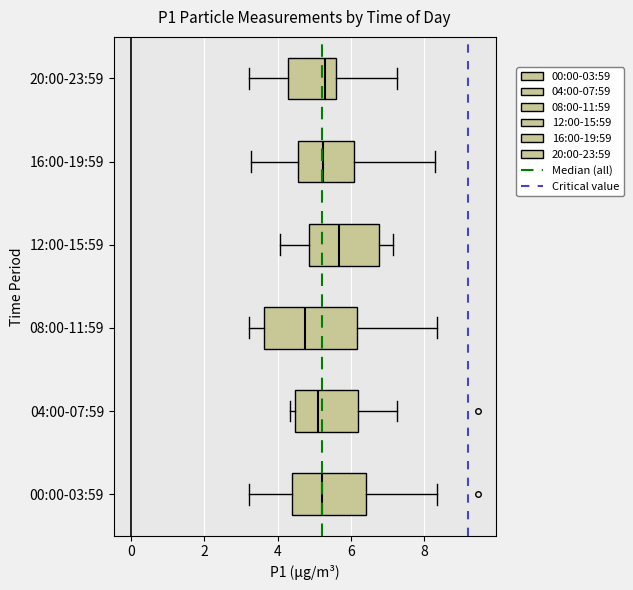

Reading bottom to top, transcribe this box plot: for each box, give where its median line is, the range the box spans, and where its two whiskers end, as read against the x-axis. The values are not printed on the chart, so give them approximately, as read against the axis.

00:00-03:59: median 5.2, box 4.4 to 6.4, whiskers 3.2 to 8.4
04:00-07:59: median 5.2, box 4.4 to 6.2, whiskers 4.4 (just left of the box's left edge) to 7.2
08:00-11:59: median 4.8, box 3.6 to 6.2, whiskers 3.2 to 8.4
12:00-15:59: median 5.6, box 4.8 to 6.8, whiskers 4.0 to 7.2
16:00-19:59: median 5.2, box 4.6 to 6.0, whiskers 3.2 to 8.4
20:00-23:59: median 5.2, box 4.2 to 5.6, whiskers 3.2 to 7.2